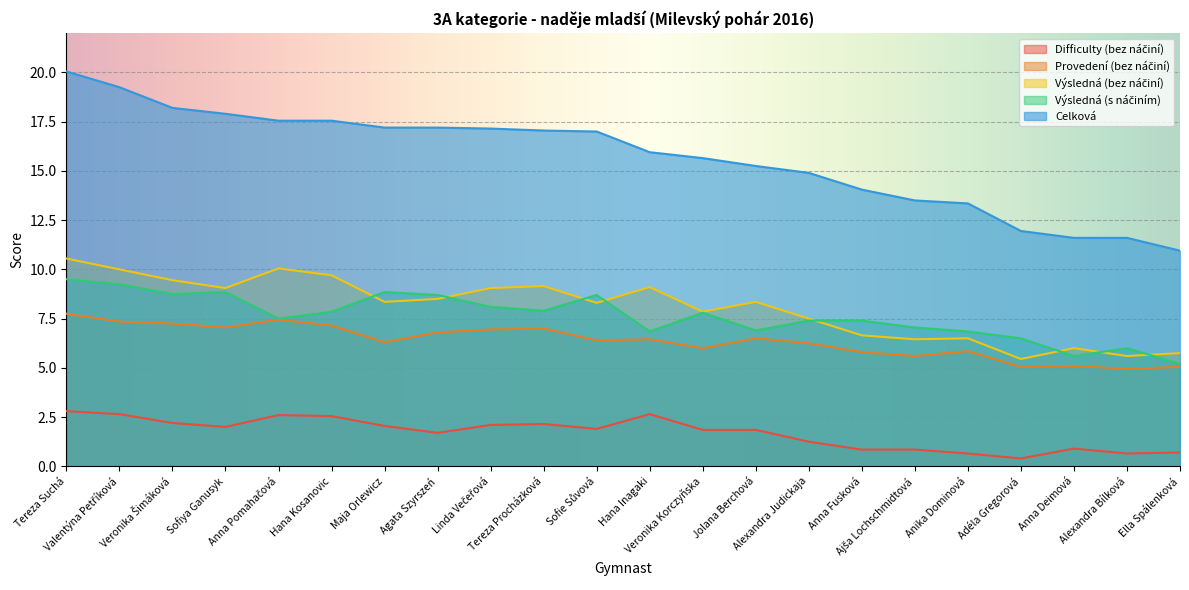

Which series has the largest total across all categories?

Celková